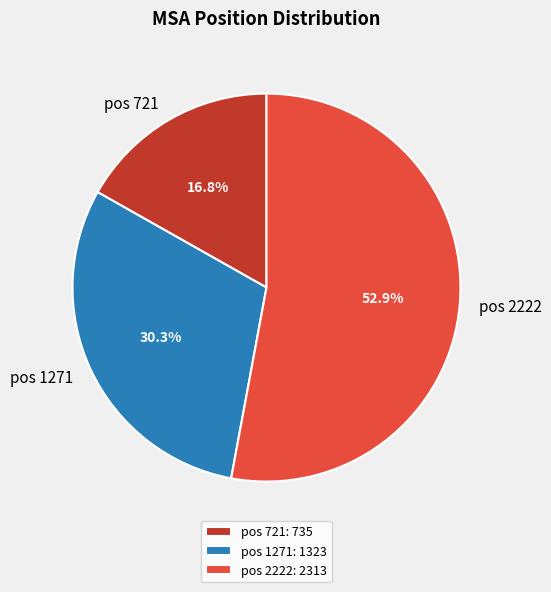

What is the ratio of the value at pos 1271 to the value at pos 2222?

0.6